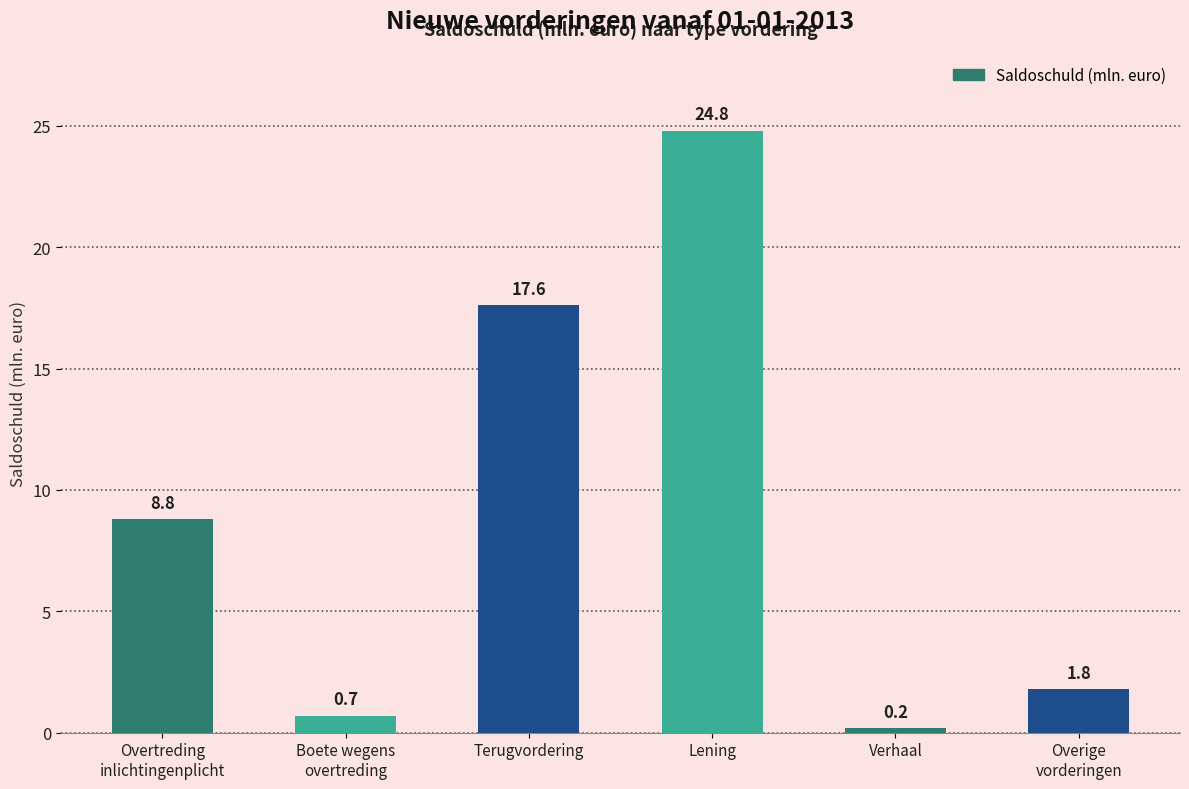

What position from the right is Lening?

3